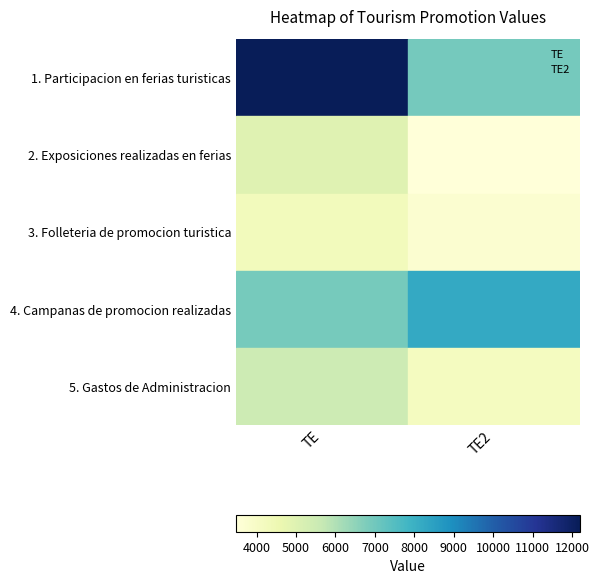

What are all the series names shown in the legend?

TE, TE2